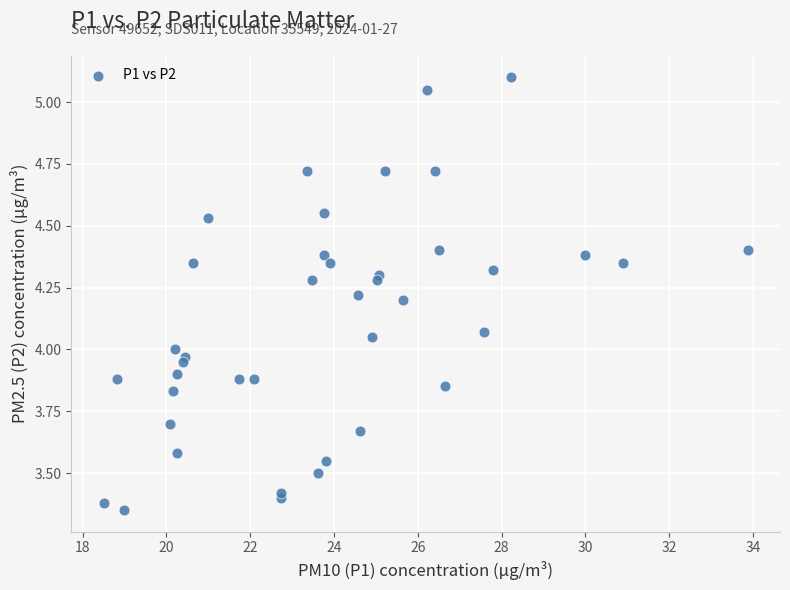

What is the range of X values (max minus min)?

15.4